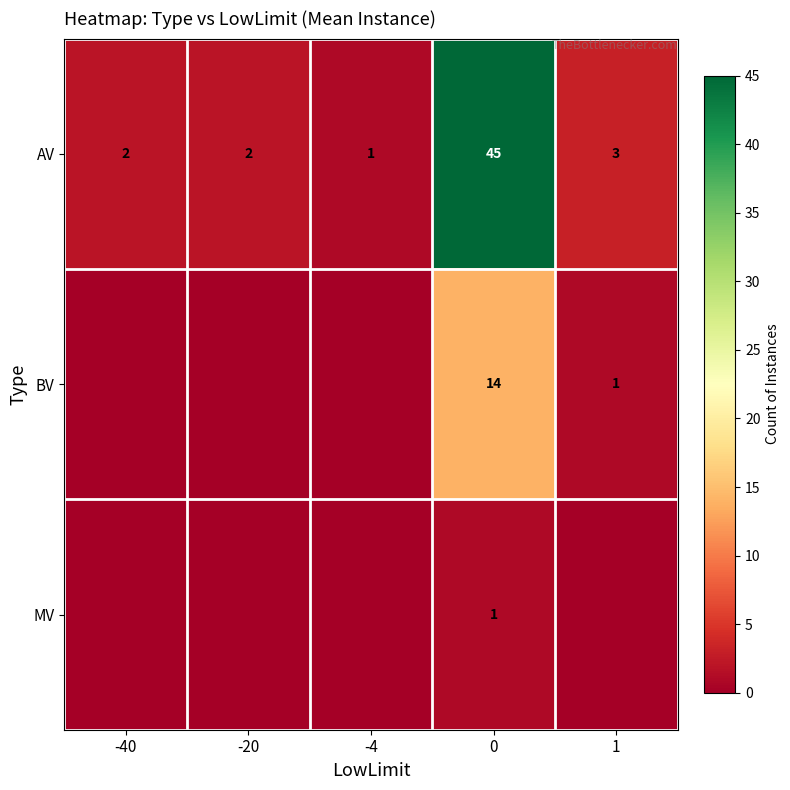

What is the difference between the maximum and minimum values in the AV series?

44